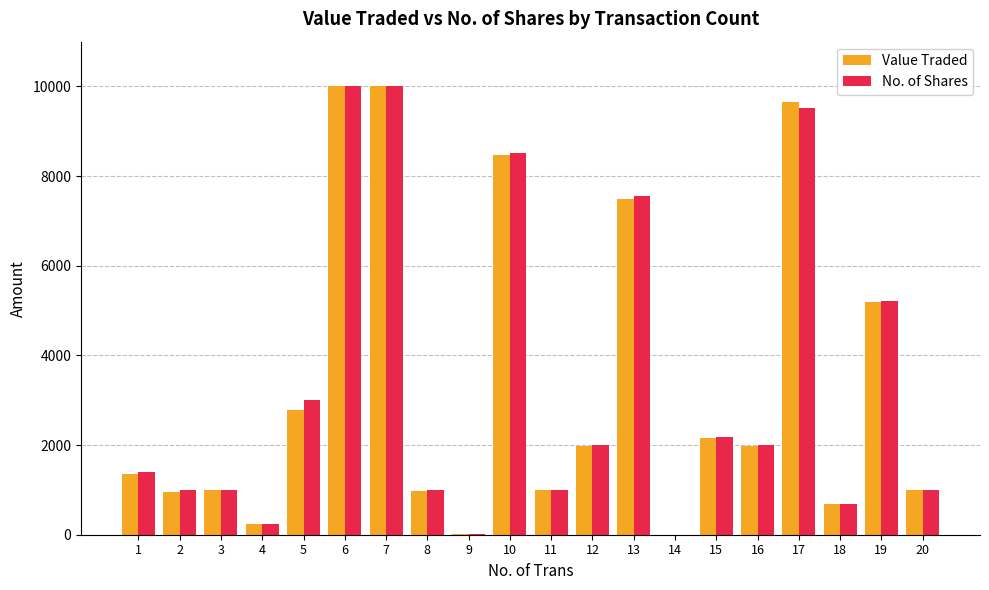

Is the value of Value Traded at 18 greater than the value of No. of Shares at 1?

No